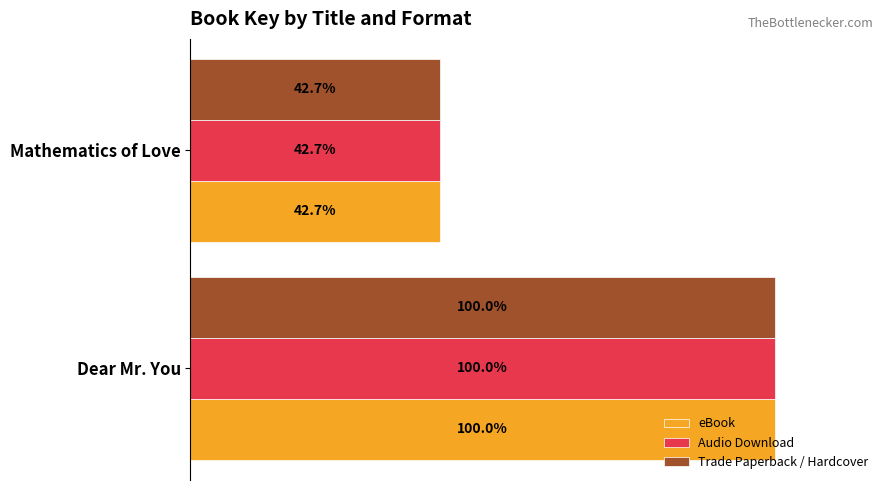

Rank the series by their maximum value, from lowest to highest.

eBook, Audio Download, Trade Paperback / Hardcover